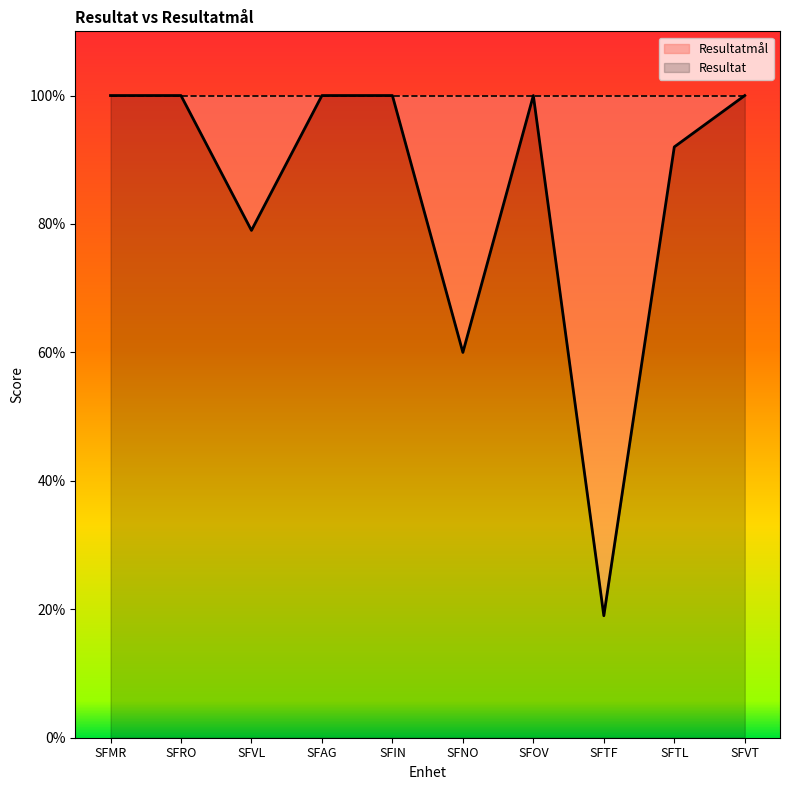

At which label is the value closest to 59?

SFNO